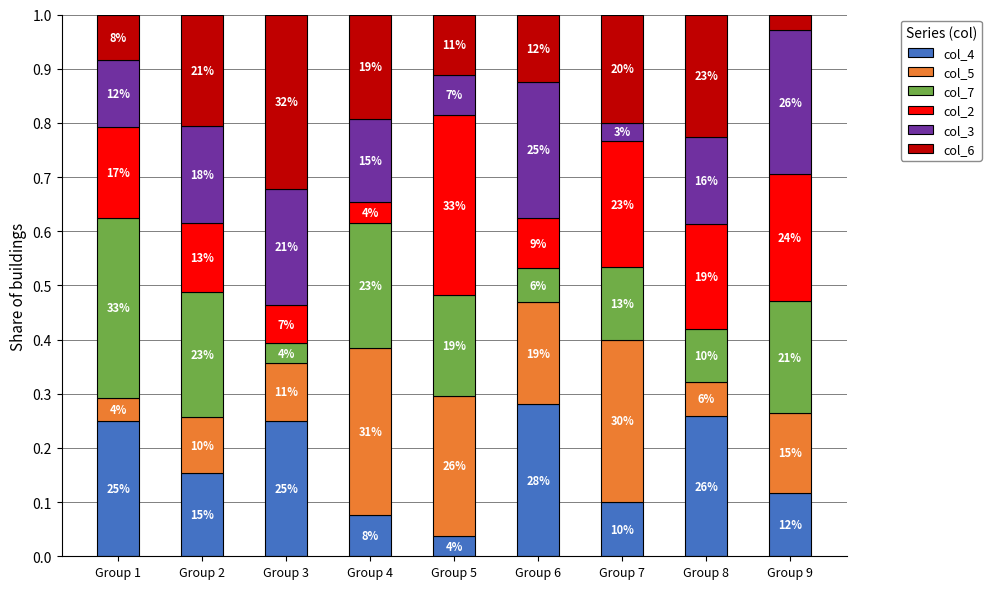

What are all the series names shown in the legend?

col_4, col_5, col_7, col_2, col_3, col_6